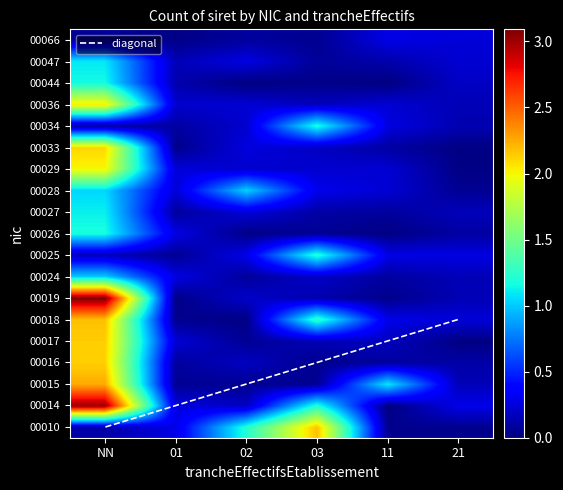

The 00016 series shows 3.5 at NN. True or false?

False